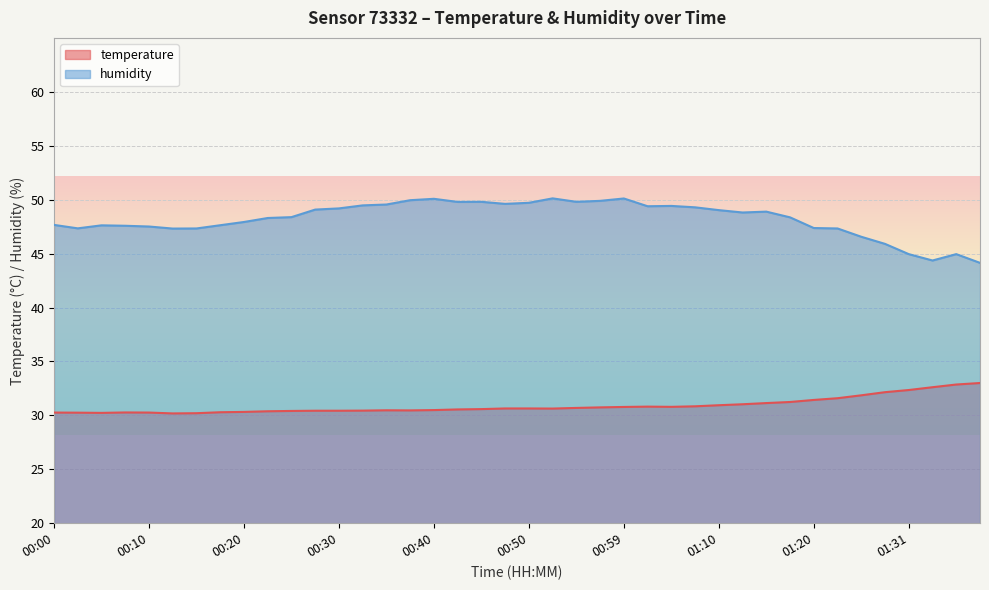

Which series has the largest total across all categories?

humidity